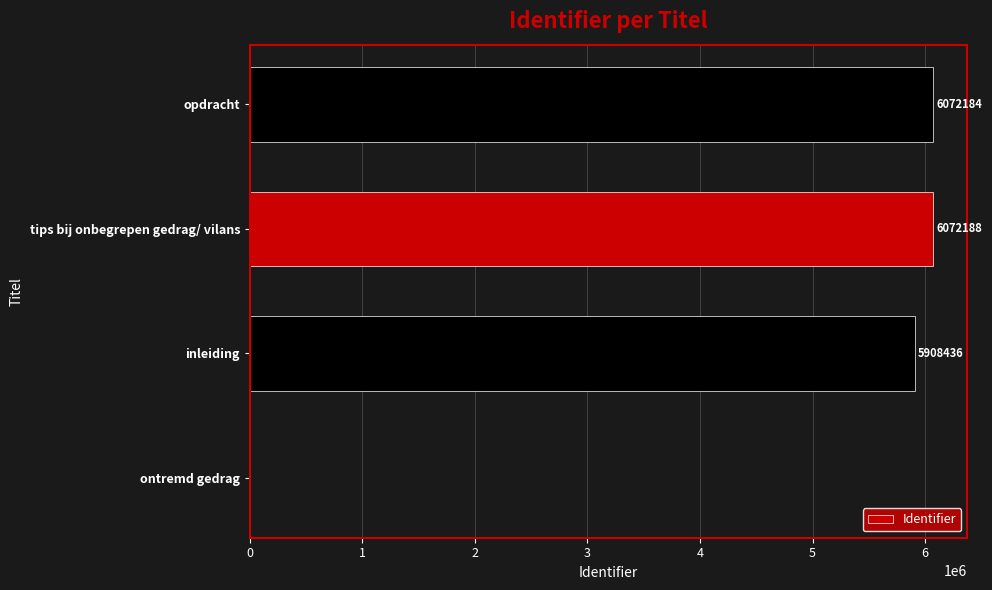

Does the chart contain stacked bars?

No